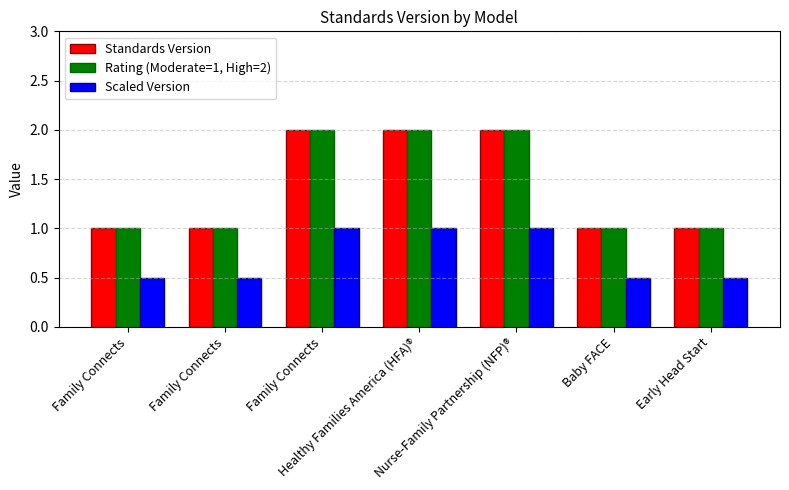

How many data points does each series have?

7